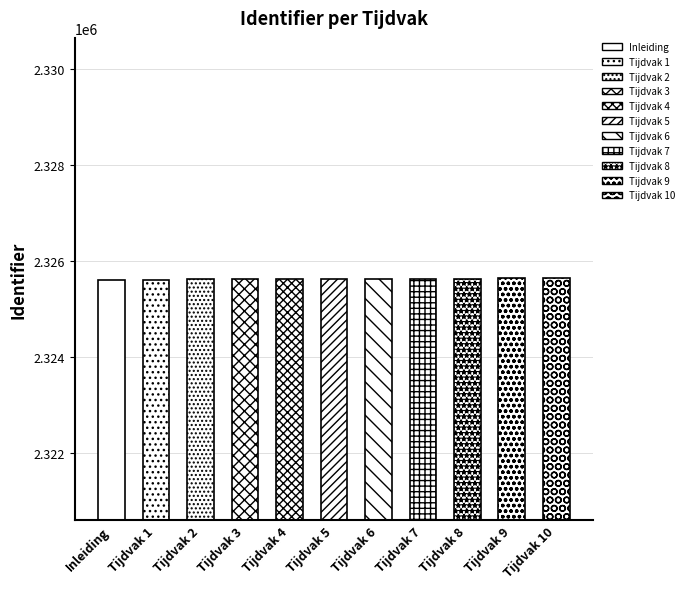

What is the sum of all values?

25581828